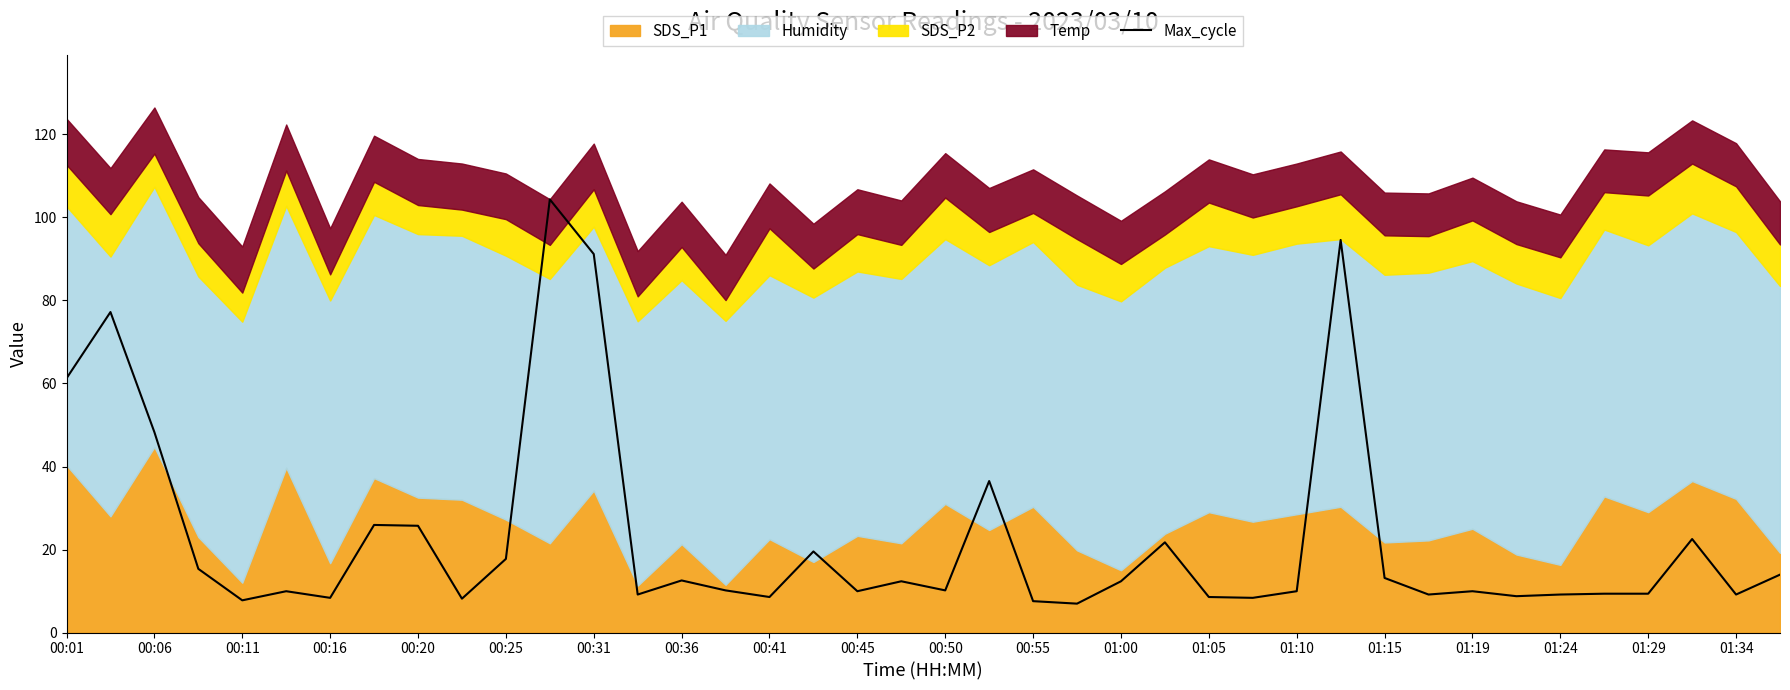

True or false: the data shows 12.8 at 00:16.

False